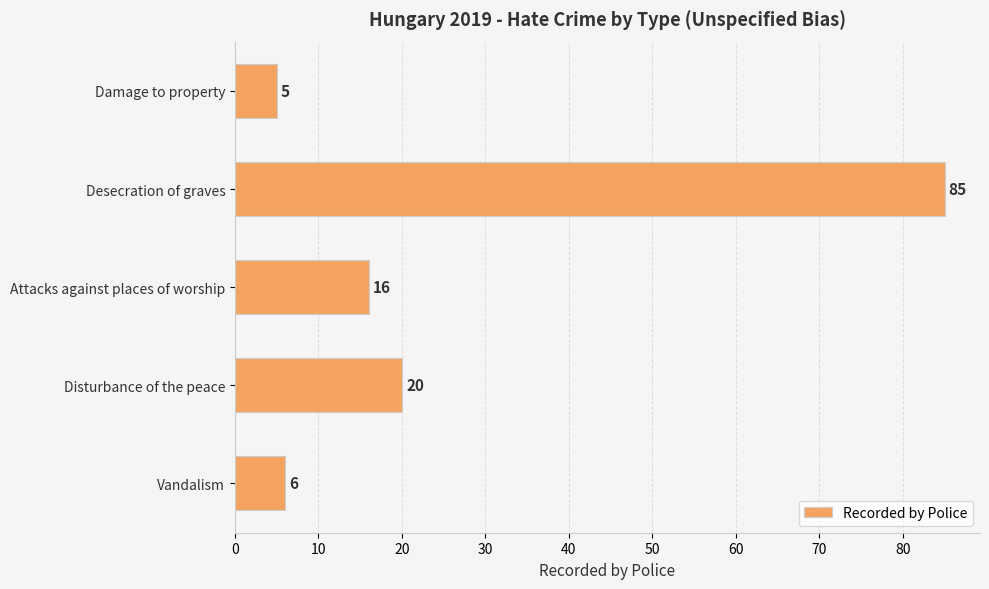

The chart shows a value of 8 at Damage to property. True or false?

False